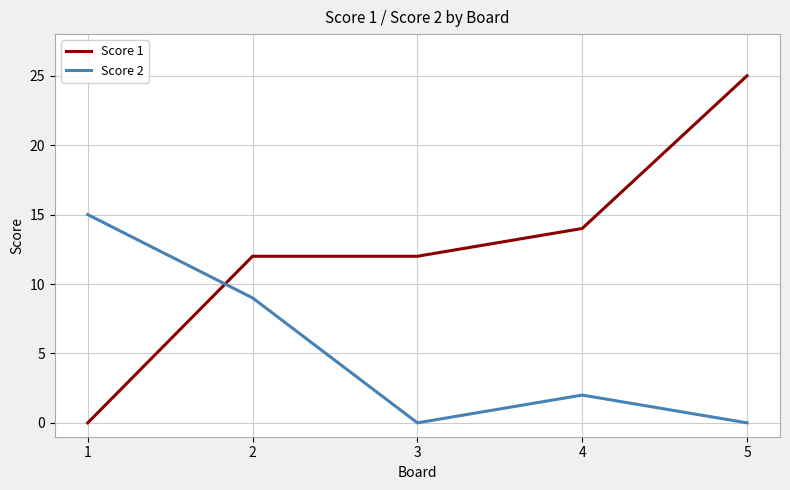

What is the difference between the maximum and minimum values in the Score 1 series?

25